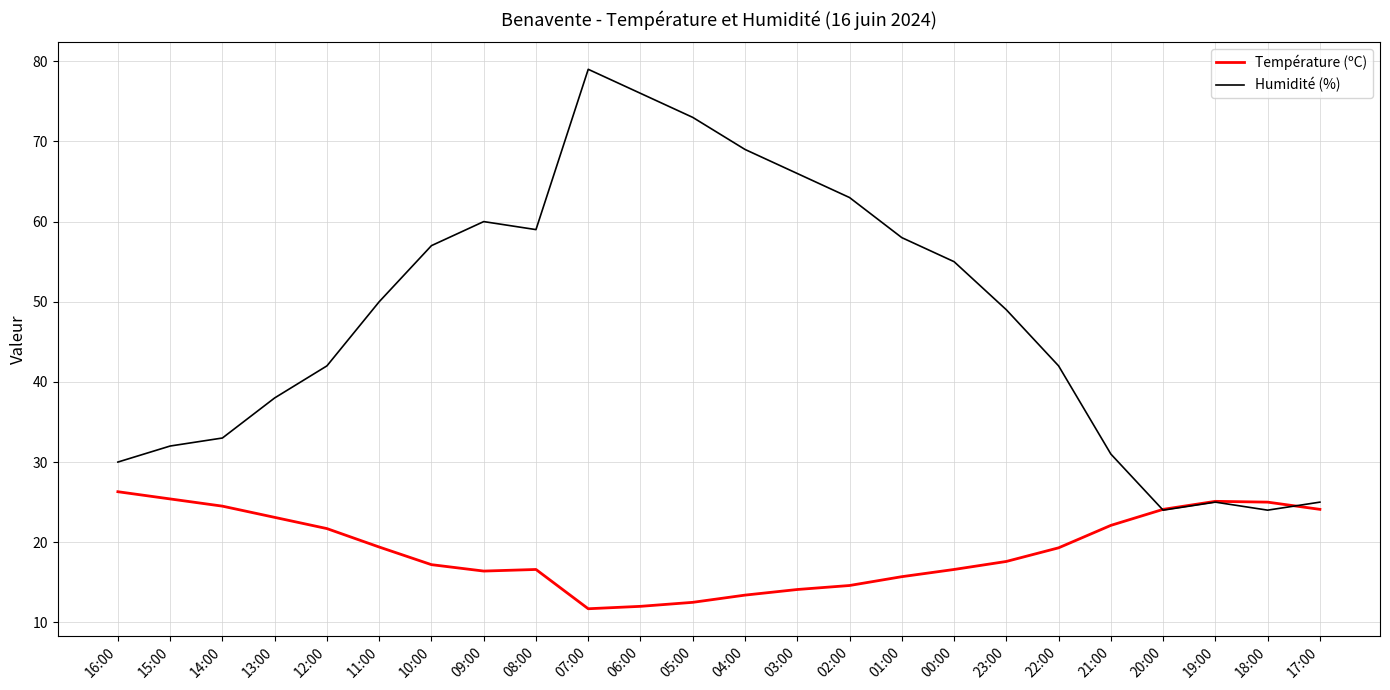

What is the difference between the Humidité (%) values at 07:00 and 01:00?

21.0